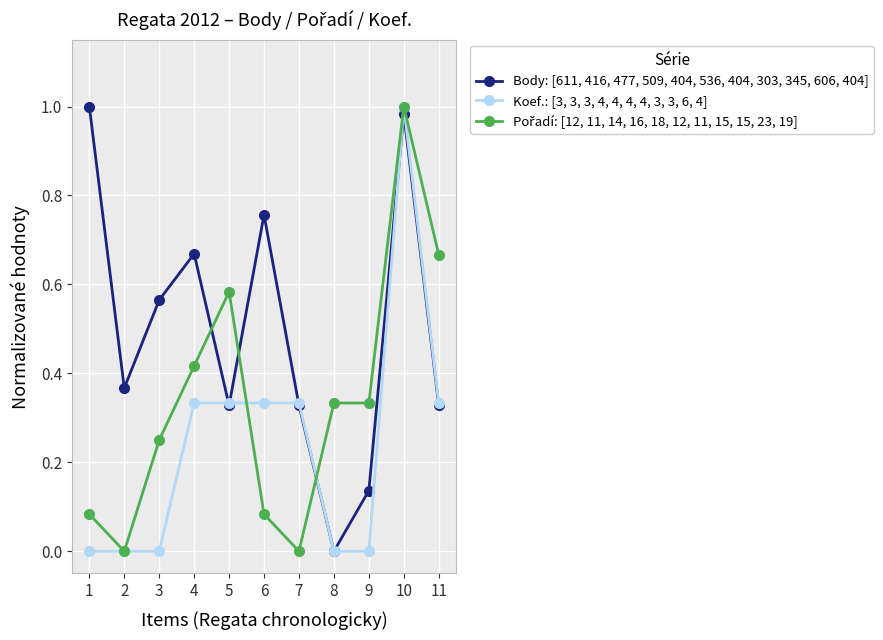

At how many categories does at least one series exceed 0?

11